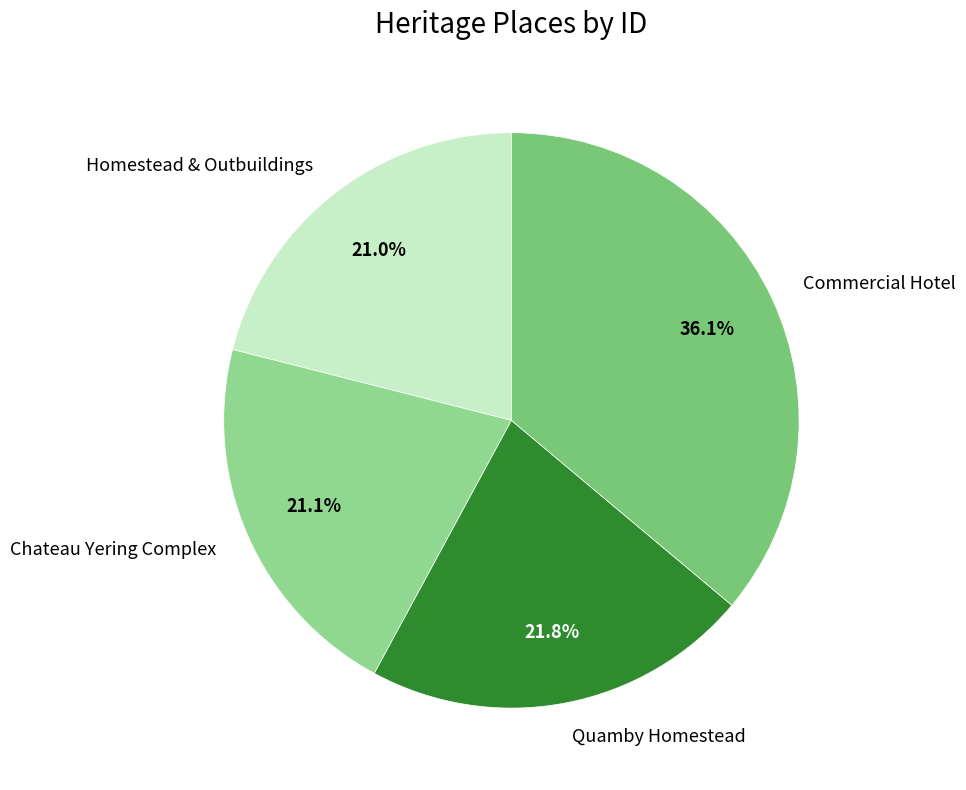

What percentage is the Commercial Hotel slice, to the nearest percent?

36%